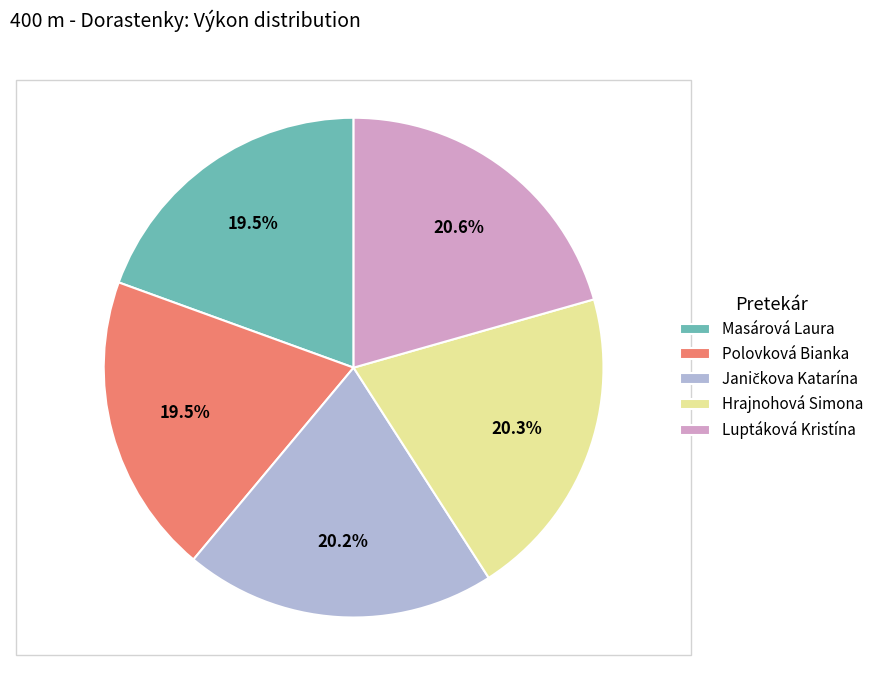

How many slices are in this pie chart?

5